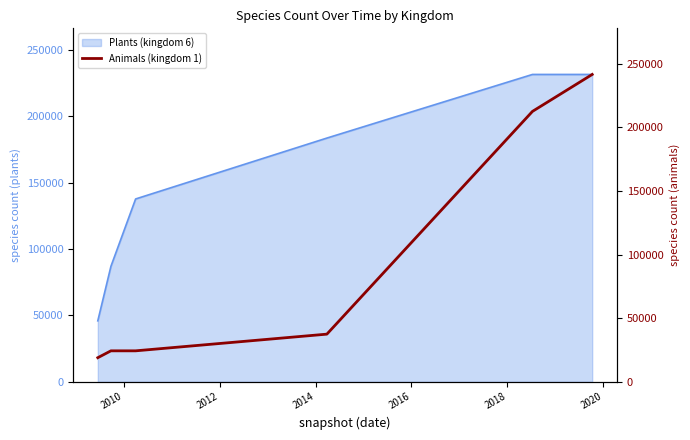

What is the highest value of the Plants (kingdom 6) series?

231356